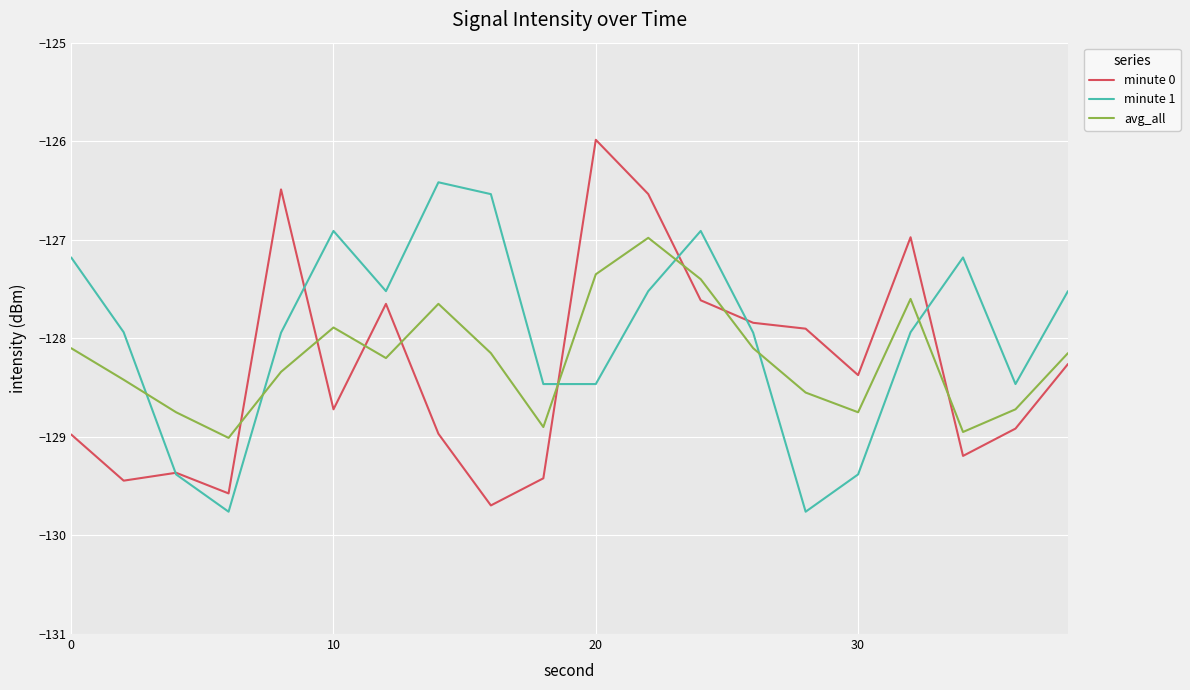

What is the maximum value for avg_all?

-127.0